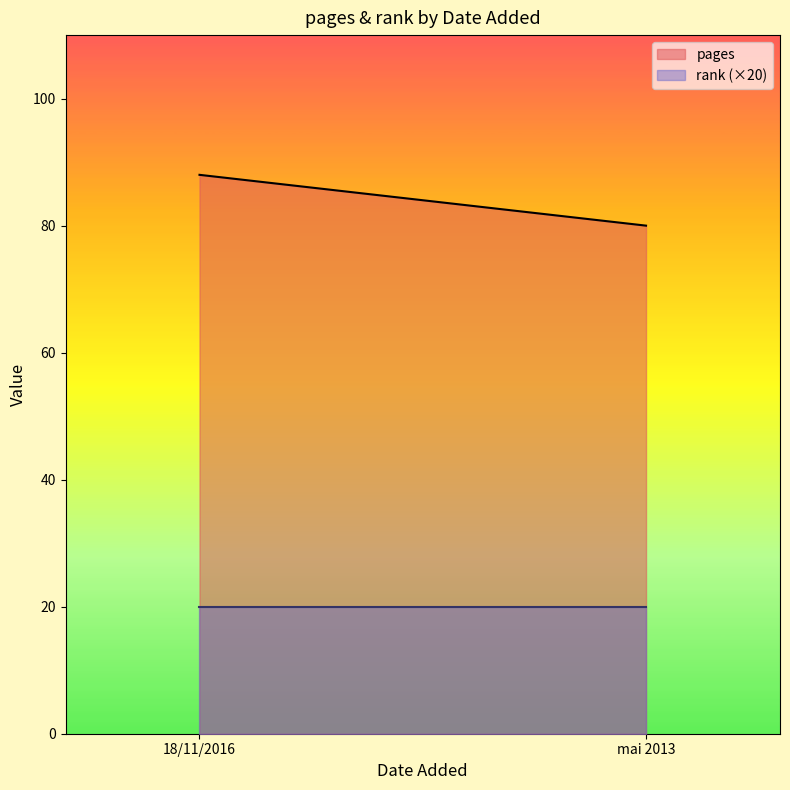

The value of pages at 18/11/2016 is 125. True or false?

False